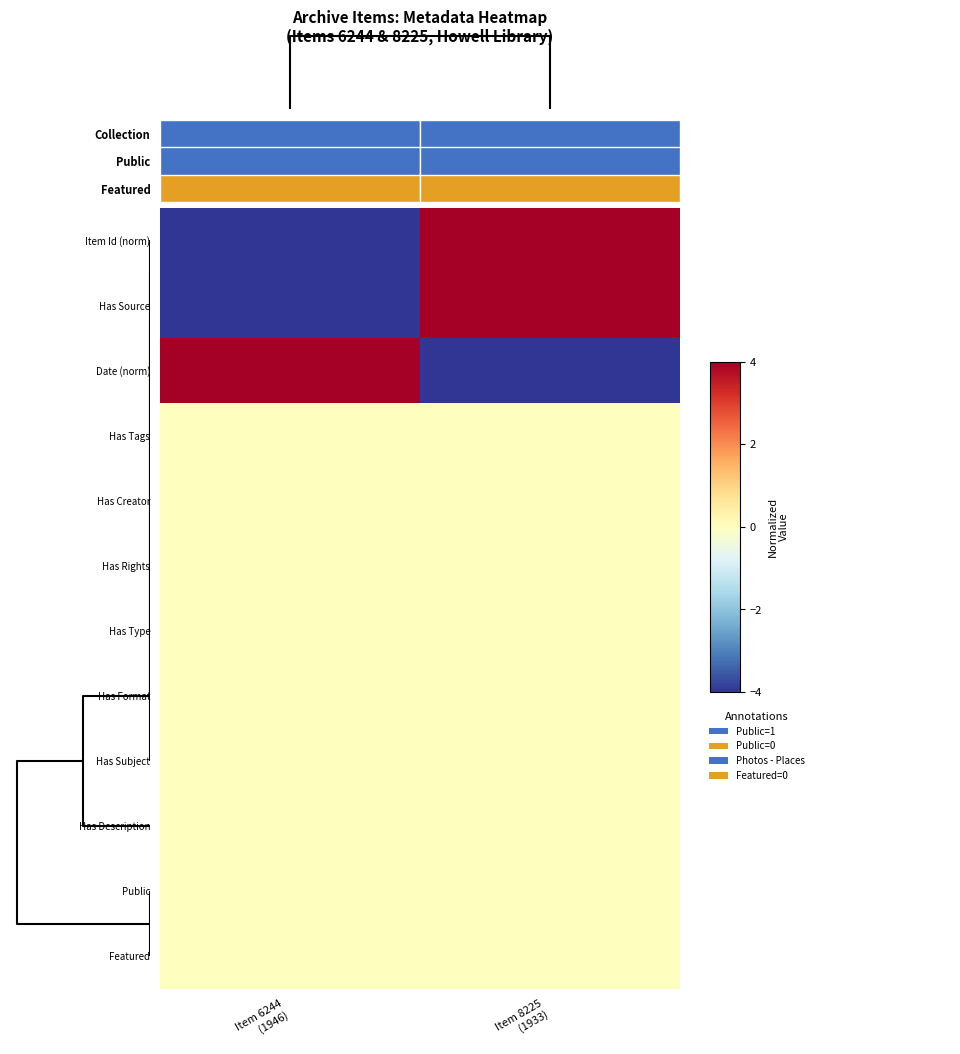

What is the minimum value for Has Source?

-4